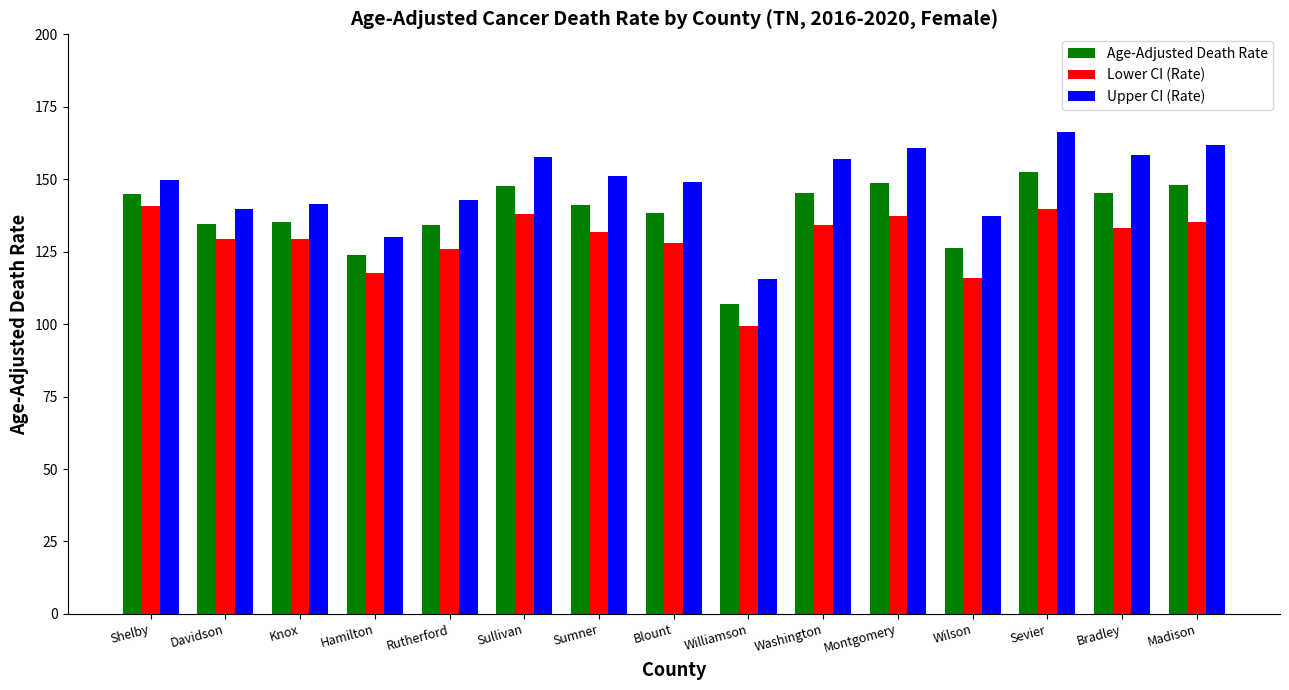

The Age-Adjusted Death Rate series shows 36.8 at Bradley. True or false?

False